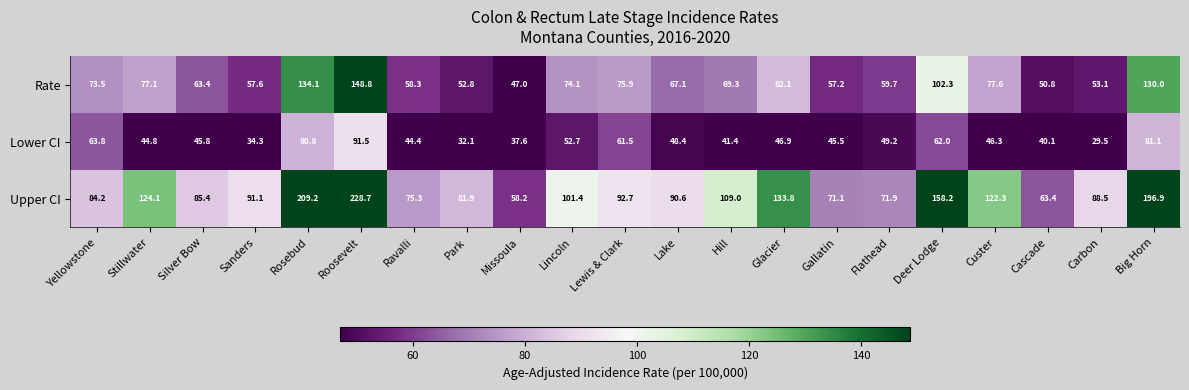

Which category has the lowest value across all series?

Carbon